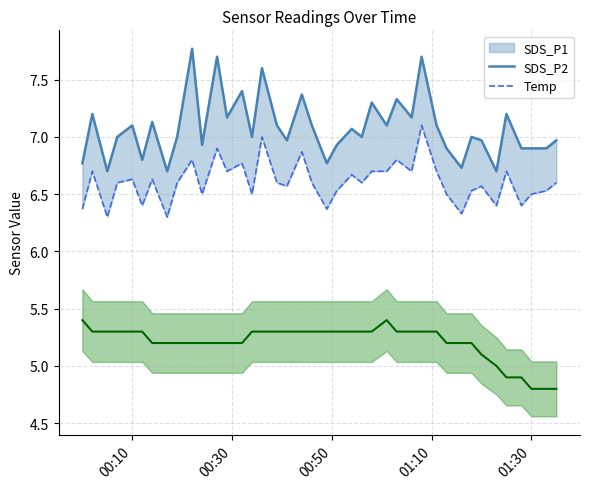

How many interior local peaks does the SDS_P2 line series have?

13